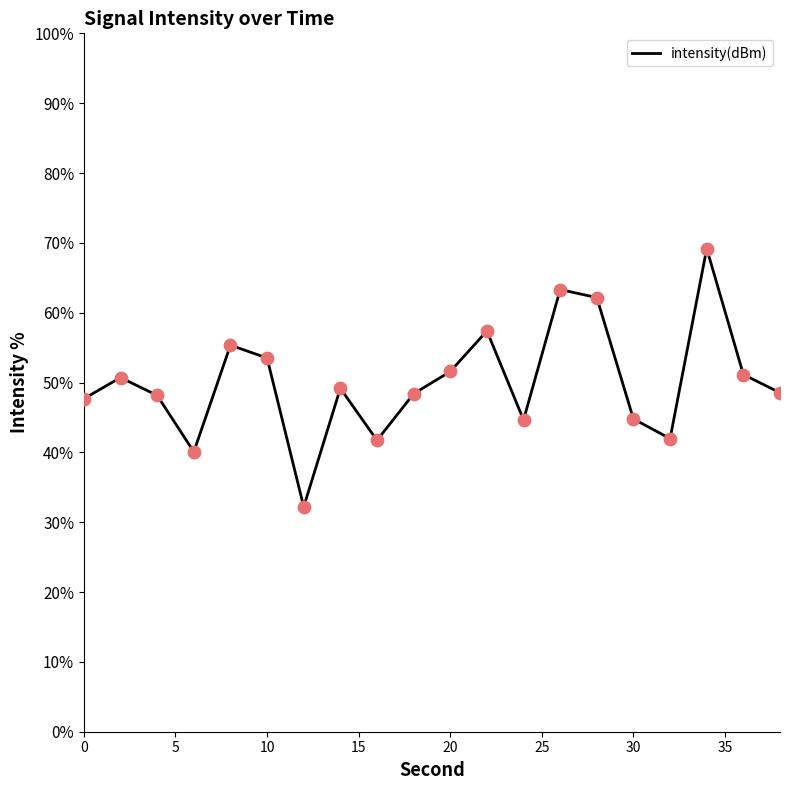

What is the difference between the maximum and minimum values?

37.0